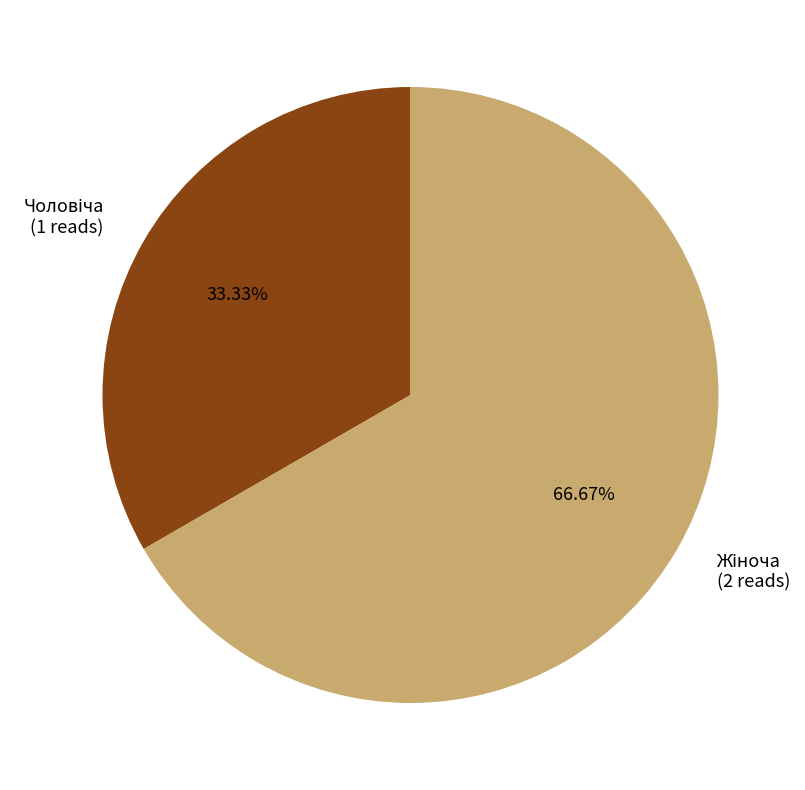

Is there a majority slice in this chart?

Yes